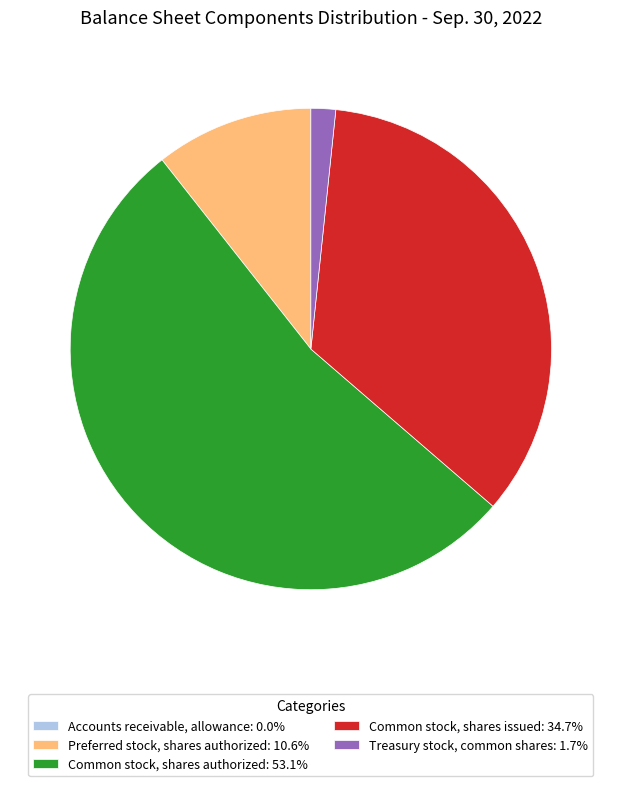

Is Common stock, shares authorized: 53.1% the majority of the pie?

Yes